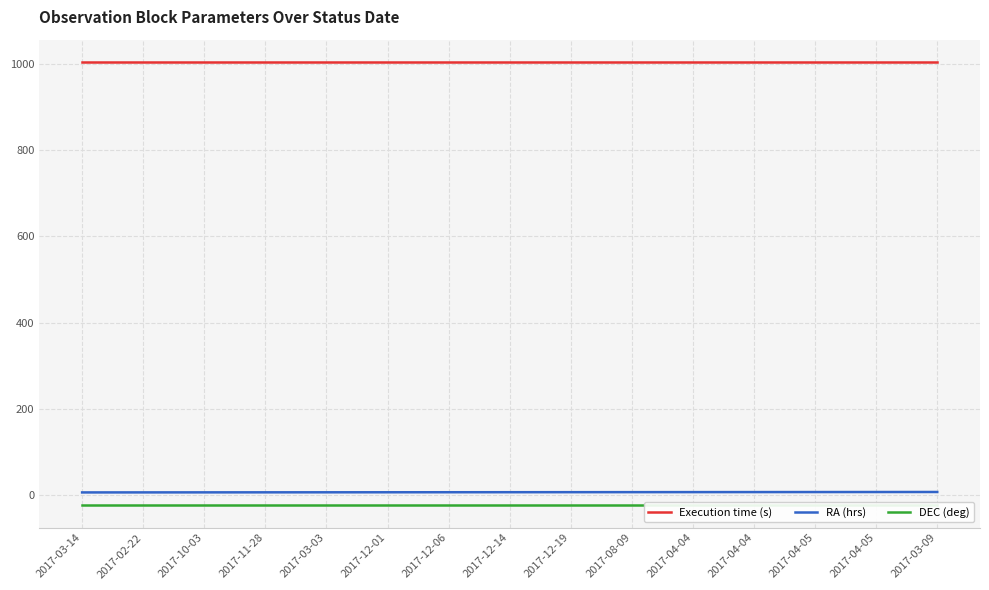

At 2017-04-04, list the series in order from largest to smallest.

Execution time (s), RA (hrs), DEC (deg)